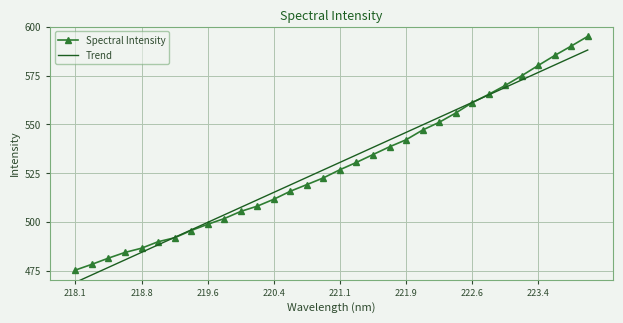

What is the maximum value shown in the chart?

595.0